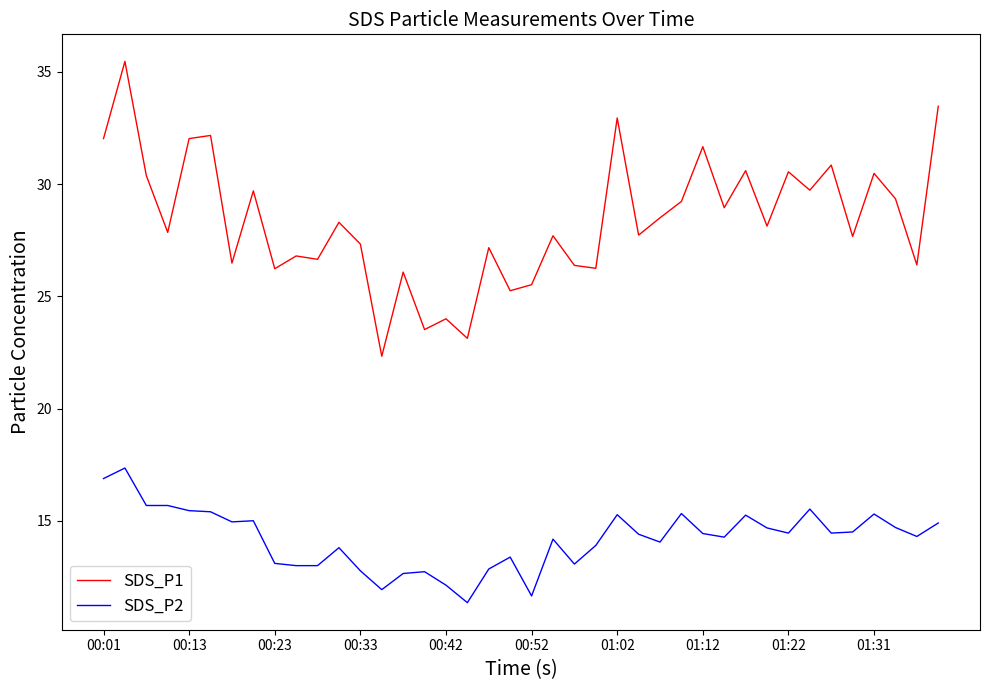

List the series in order of their overall mean, lowest first.

SDS_P2, SDS_P1